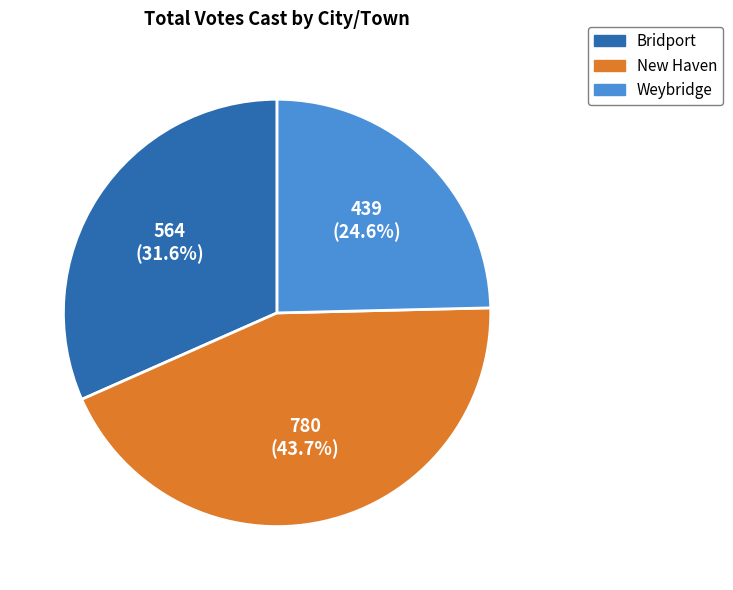

What percentage is the Bridport slice, to the nearest percent?

32%